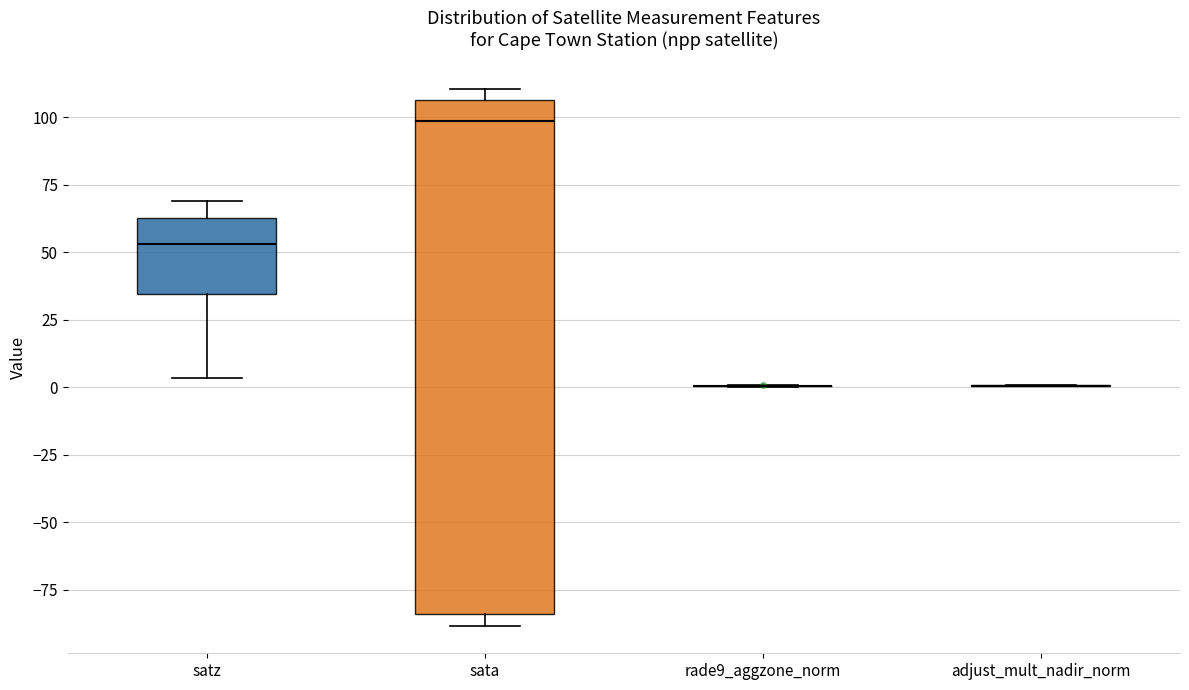

Which box is the tallest, from its lower edge to its upper edge?

sata